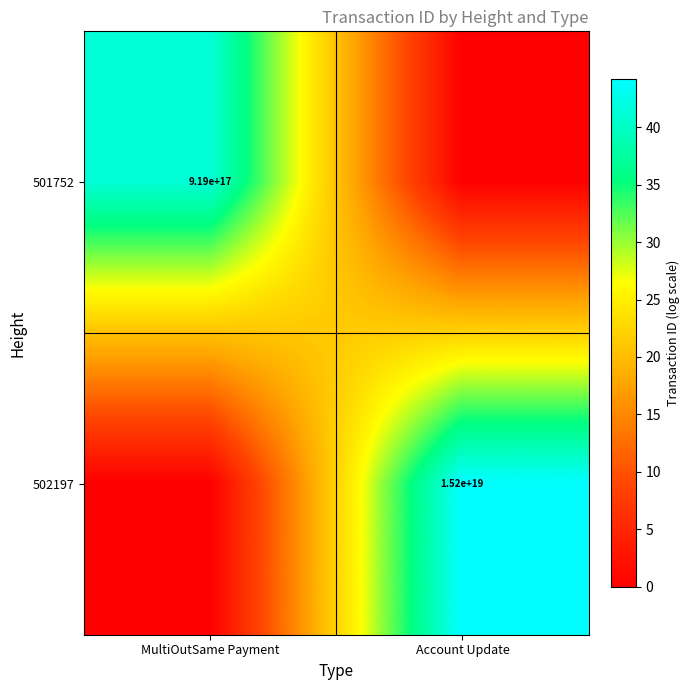

The value of 502197 at Account Update is 15200000000000000000. True or false?

True